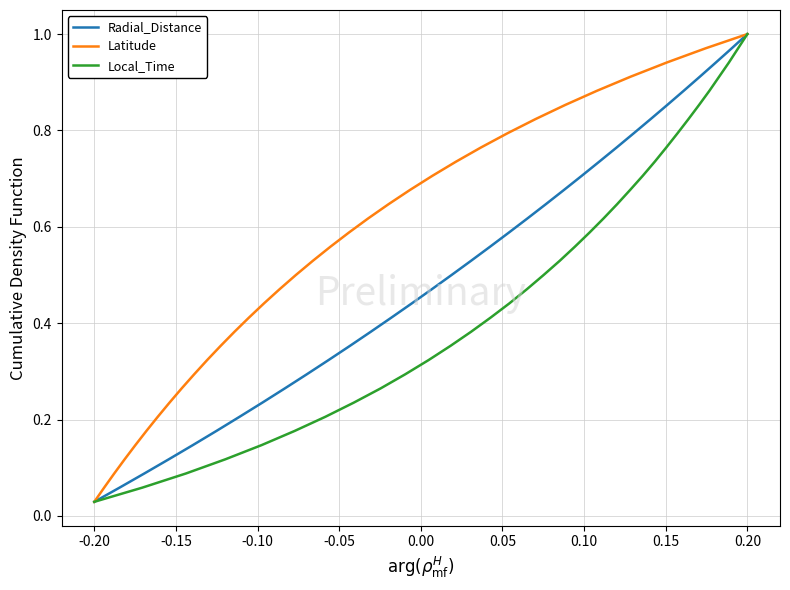

What is the average value of the Radial_Distance series?

0.5